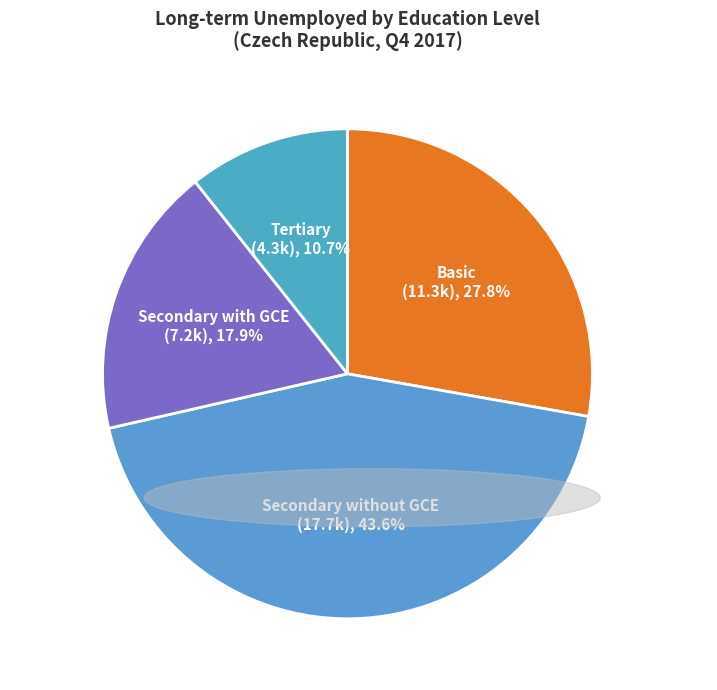

Do Secondary with GCE and Tertiary together represent more than half of the pie?

No